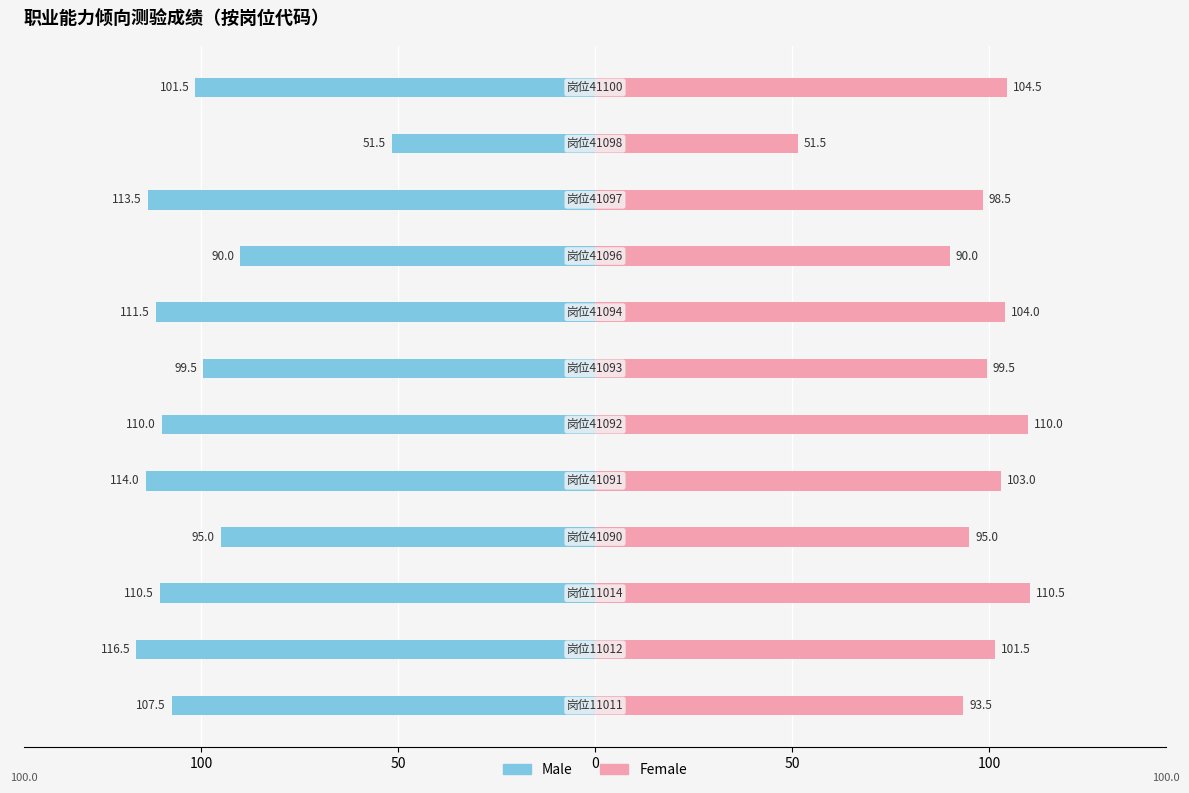

How many data points in Male are above -107?

5